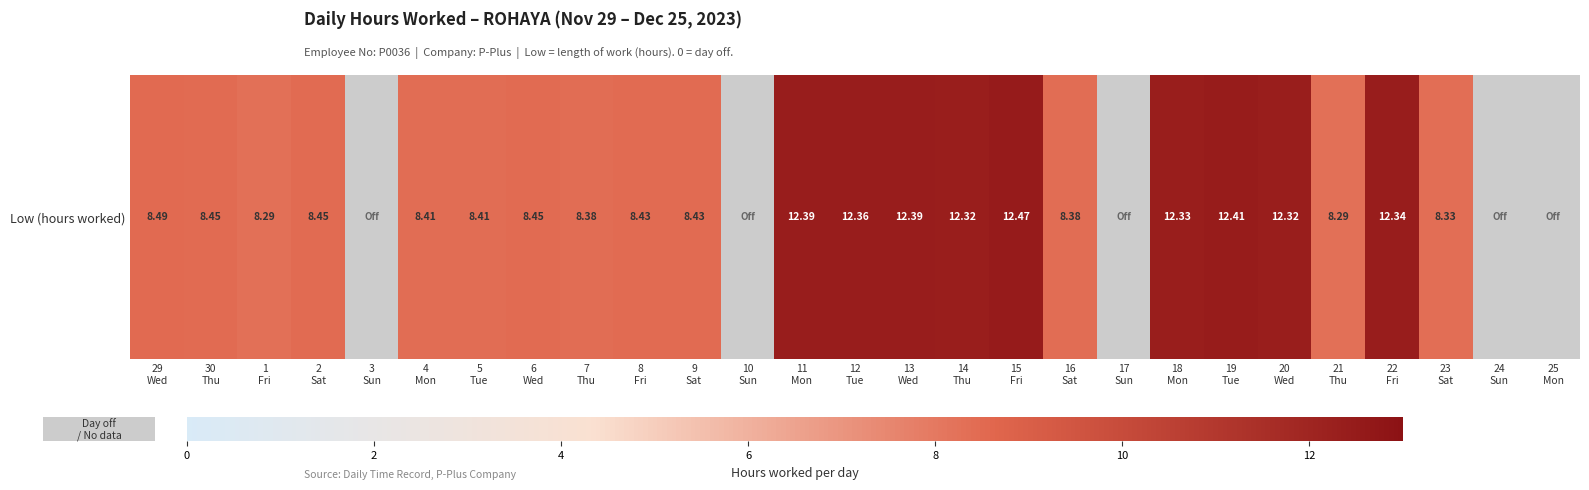

What is the greatest value displayed?

12.5